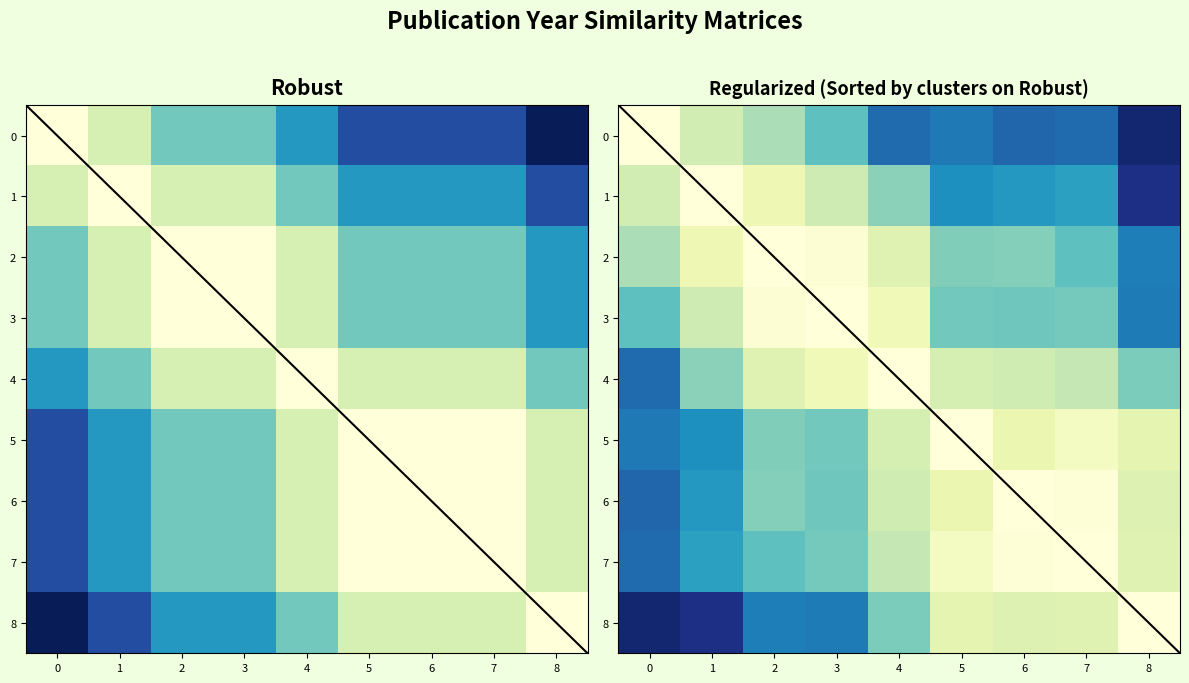

Between 6 and 1, which is larger?

1